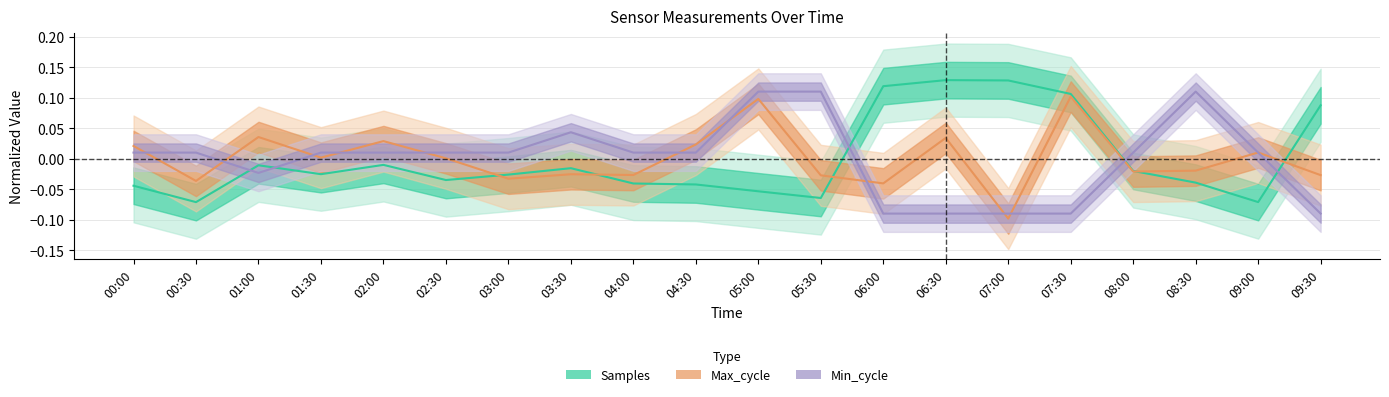

Which series ends up on top after the final intersection of Max_cycle and Min_cycle?

Max_cycle